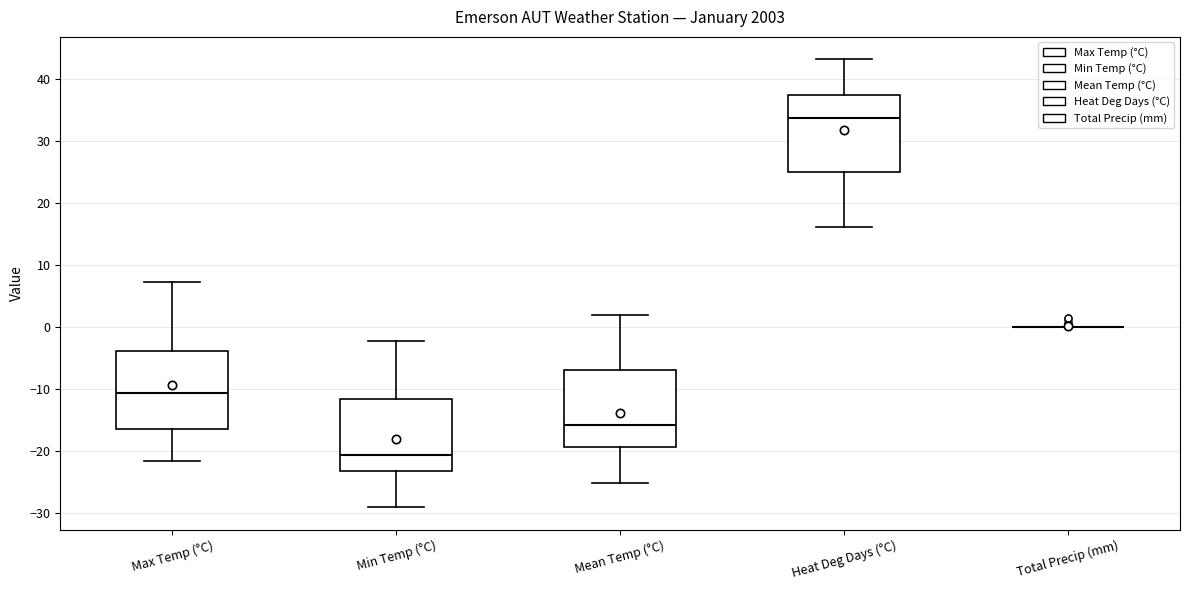

Reading left to right, transcribe this box plot: for each box, give where its median line is, the range the box spans, and where its two whiskers end, as read against the y-axis. The values are not printed on the chart, so give them approximately, as read against the axis.

Max Temp (°C): median -11, box -16 to -4, whiskers -22 to 7
Min Temp (°C): median -21, box -23 to -12, whiskers -29 to -2
Mean Temp (°C): median -16, box -19 to -7, whiskers -25 to 2
Heat Deg Days (°C): median 34, box 25 to 37, whiskers 16 to 43
Total Precip (mm): box collapsed to a line at 0, whiskers 0 to 0